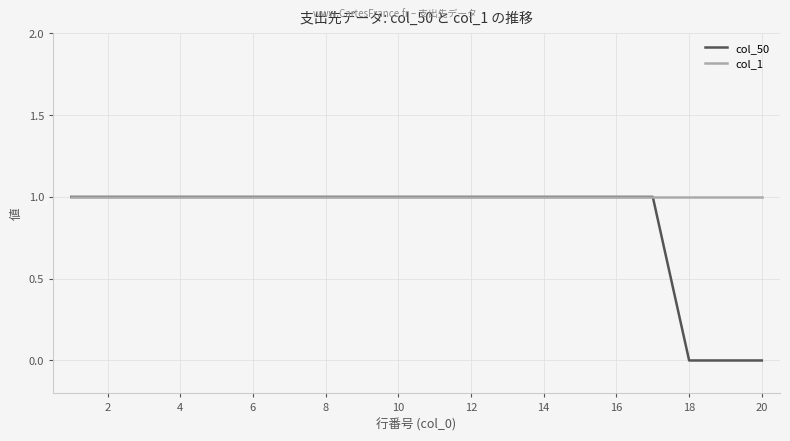

Which series has the largest range (max minus min)?

col_50